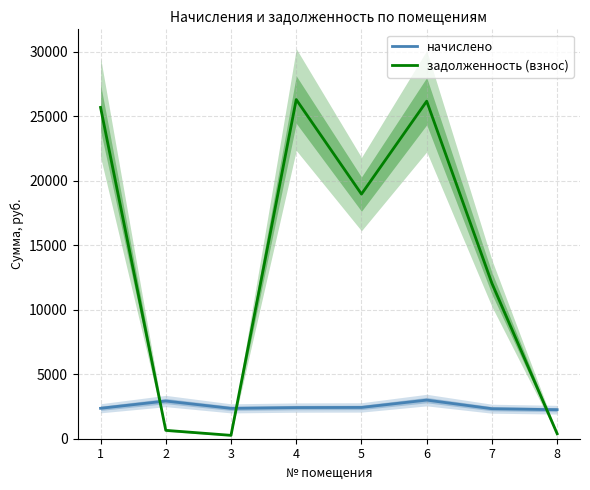

Between 5 and 7, which series saw the biggest shift?

задолженность (взнос)